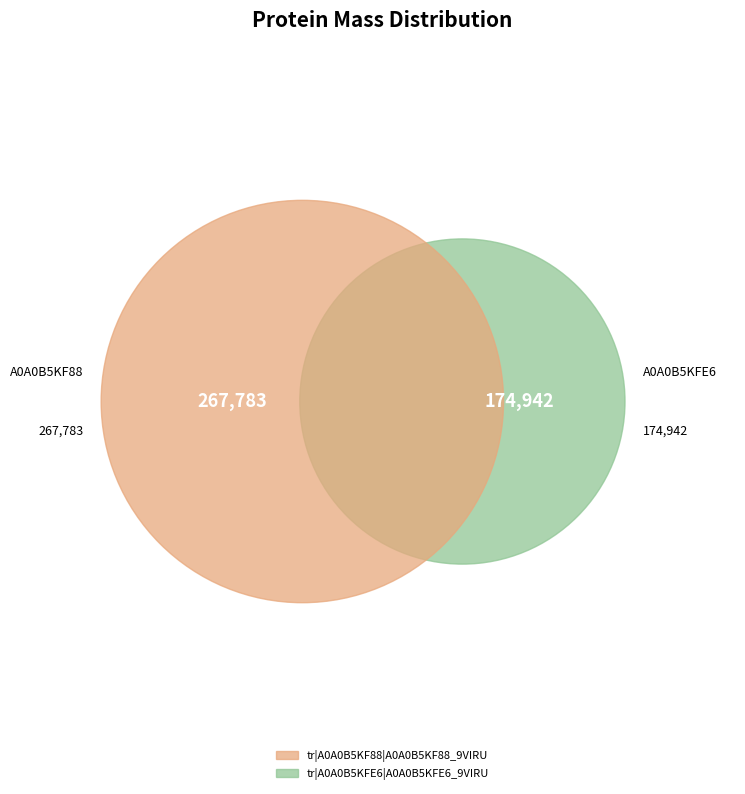

To the nearest percent, what is the average slice percentage?

50%